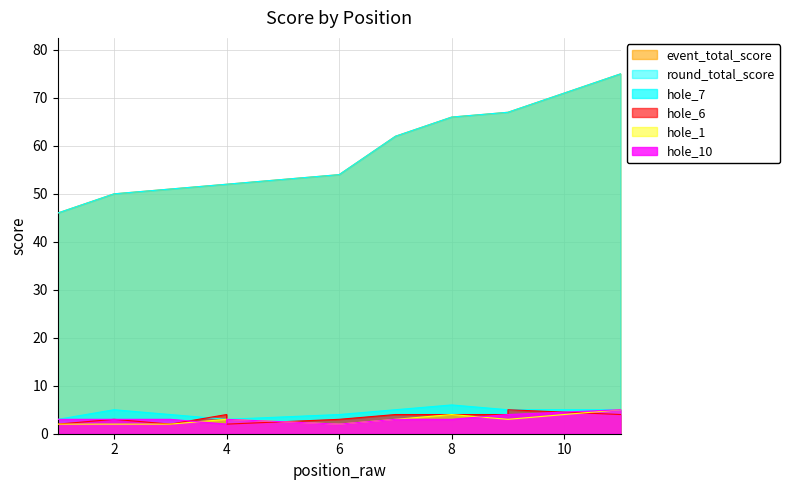

True or false: hole_7 and hole_10 cross at least once.

False